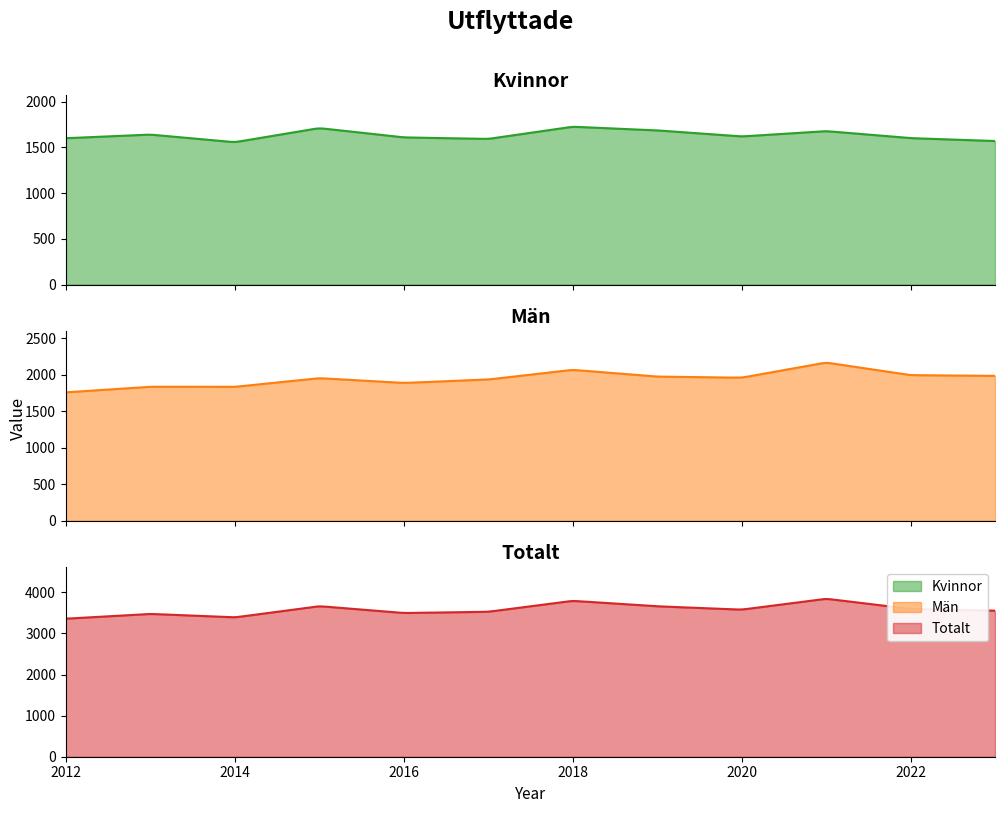

The value of Totalt at 2023 is 1382. True or false?

False